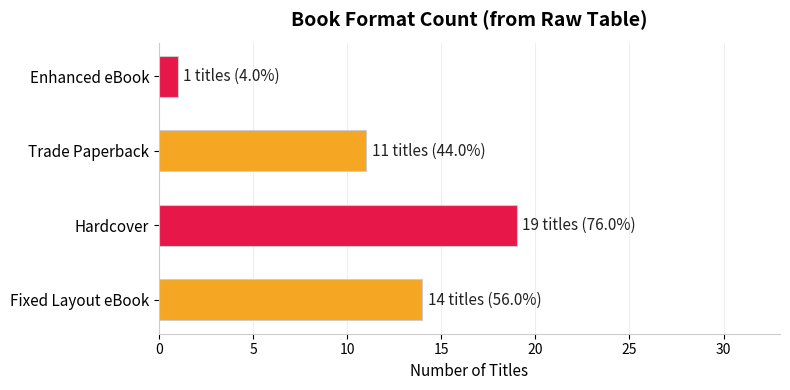

Reading bottom to top, extract all data points from this chart.

14	19	11	1